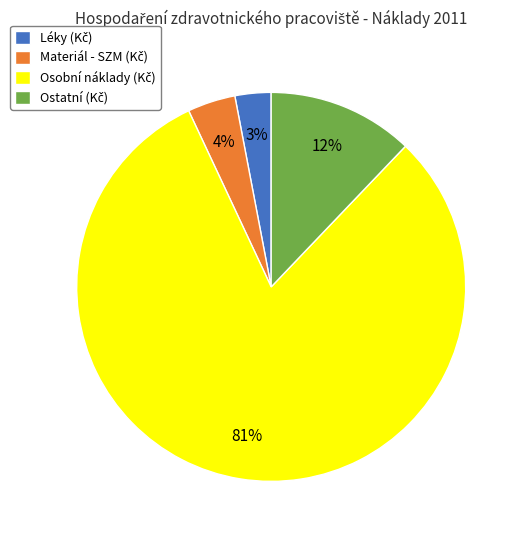

To the nearest percent, what is the difference between the largest and smallest slice percentages?

78%